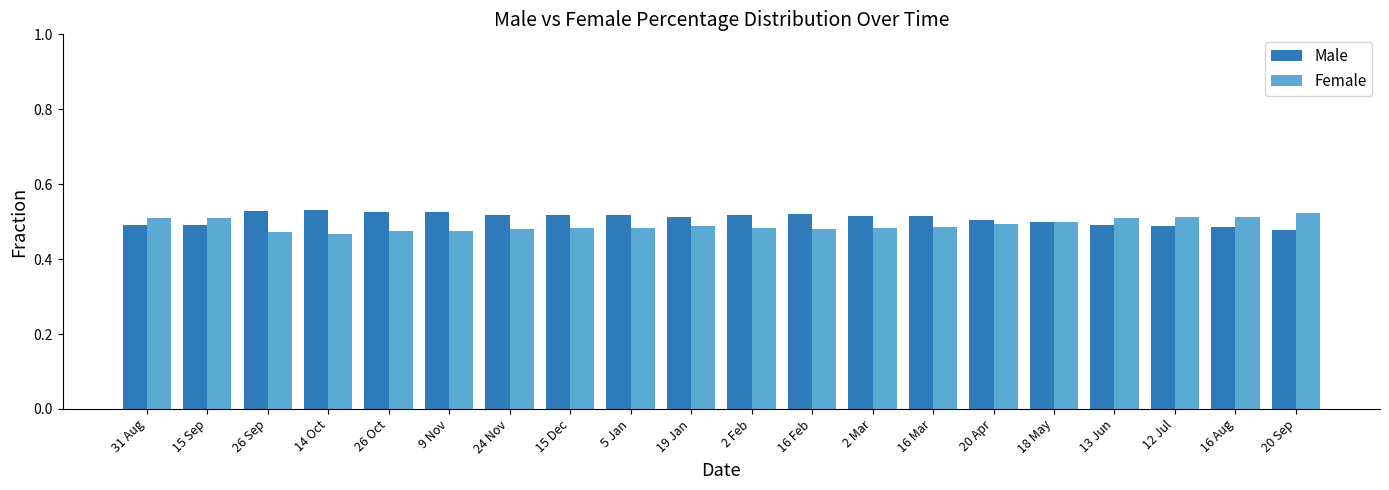

True or false: Female has a value of 0.1 at 15 Sep.

False